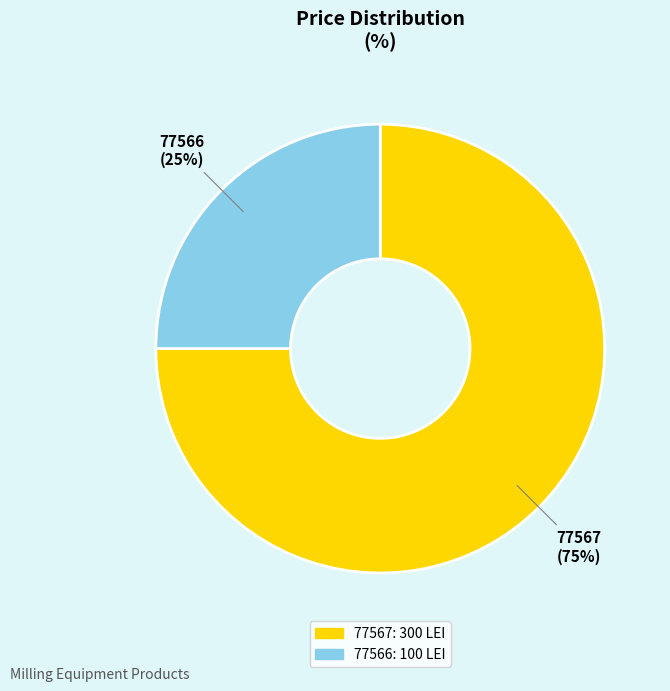

How many slices are in this pie chart?

2